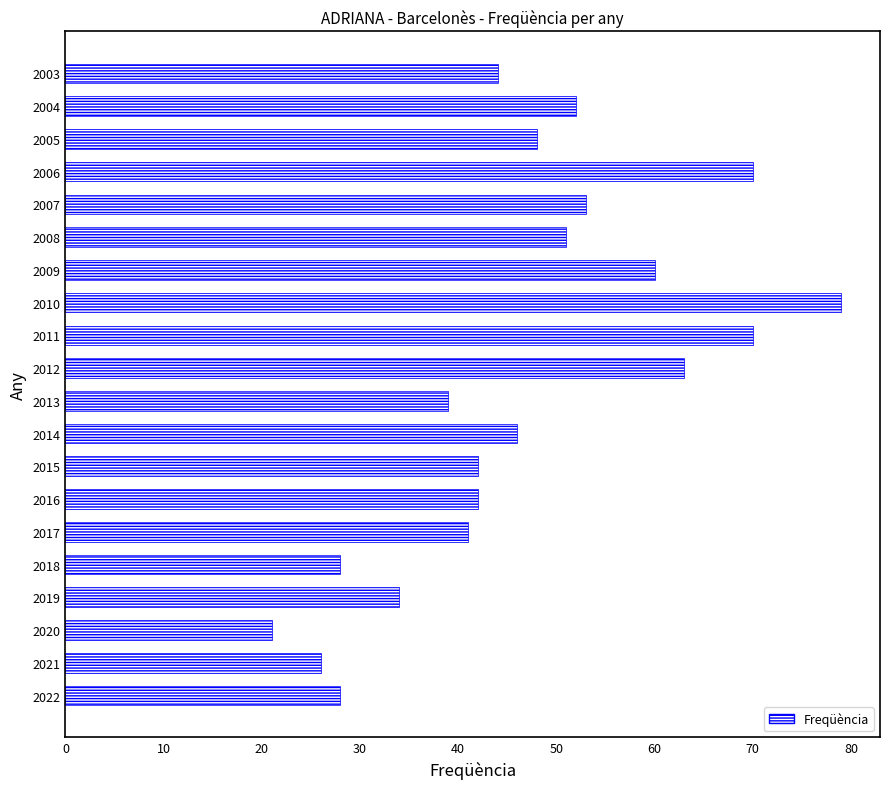

Read the value at 2007, to the nearest 10.

50